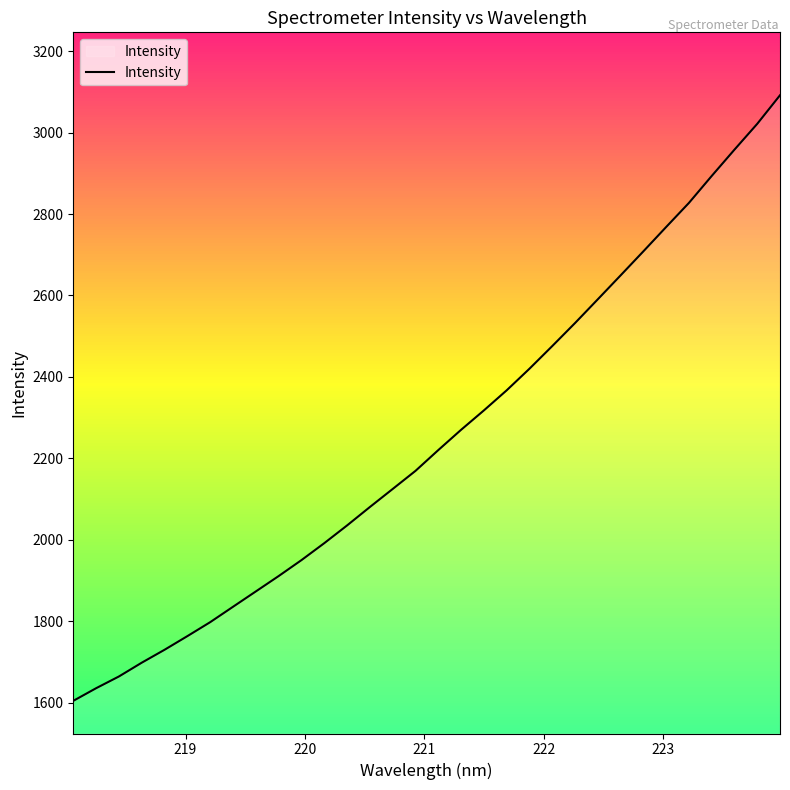

What is the minimum value for Intensity?

1604.1